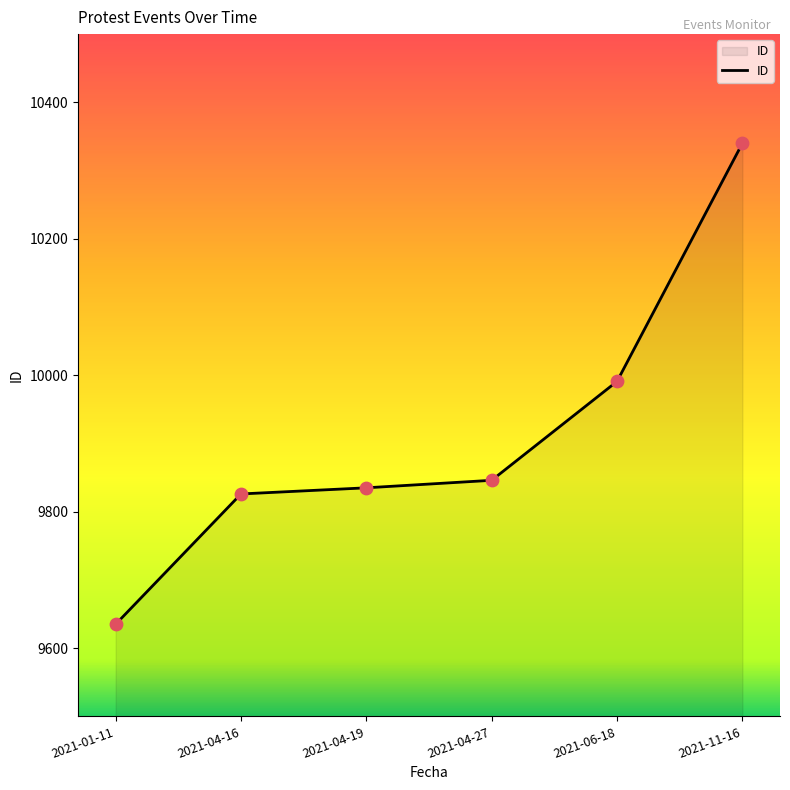

What is the change in value from 2021-01-11 to 2021-04-27?

+211